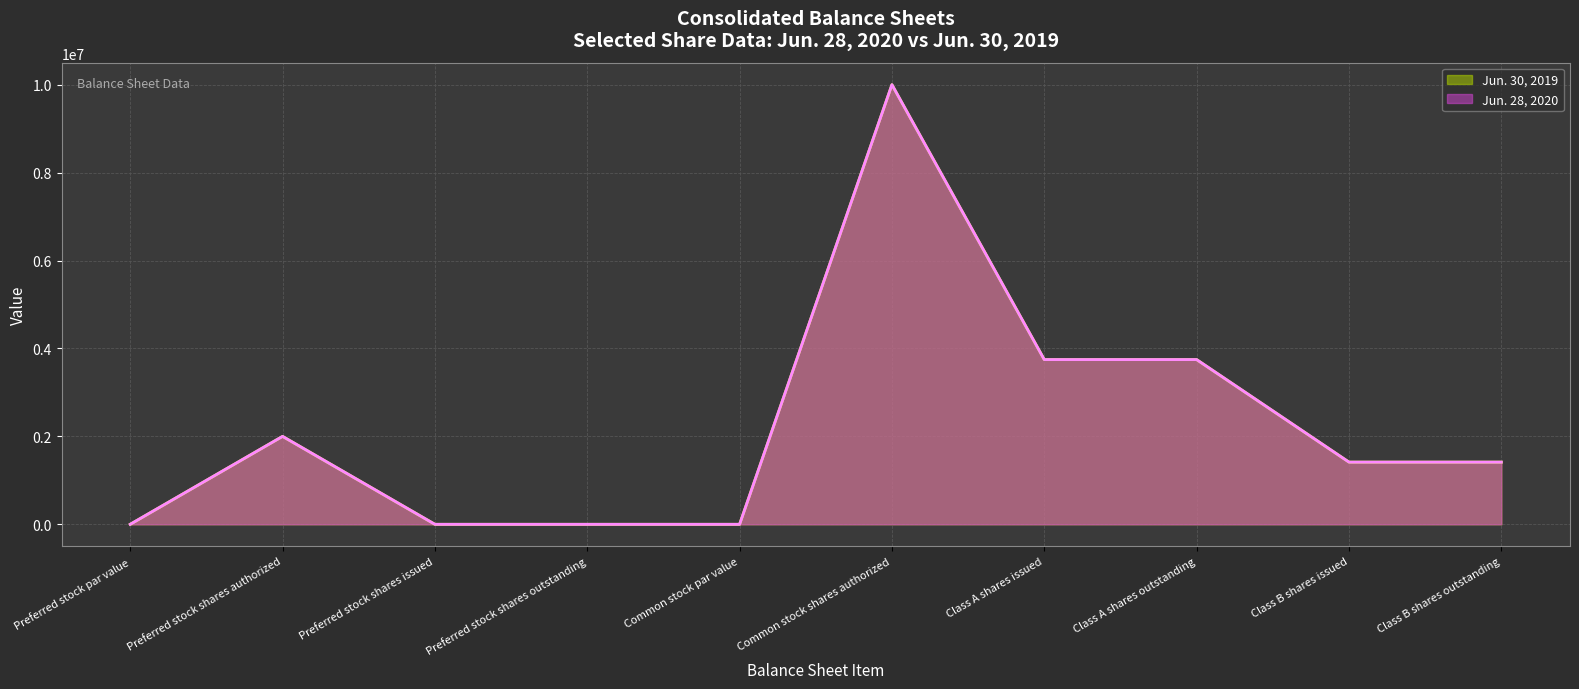

At which category does Jun. 30, 2019 reach its first local peak?

Preferred stock shares authorized